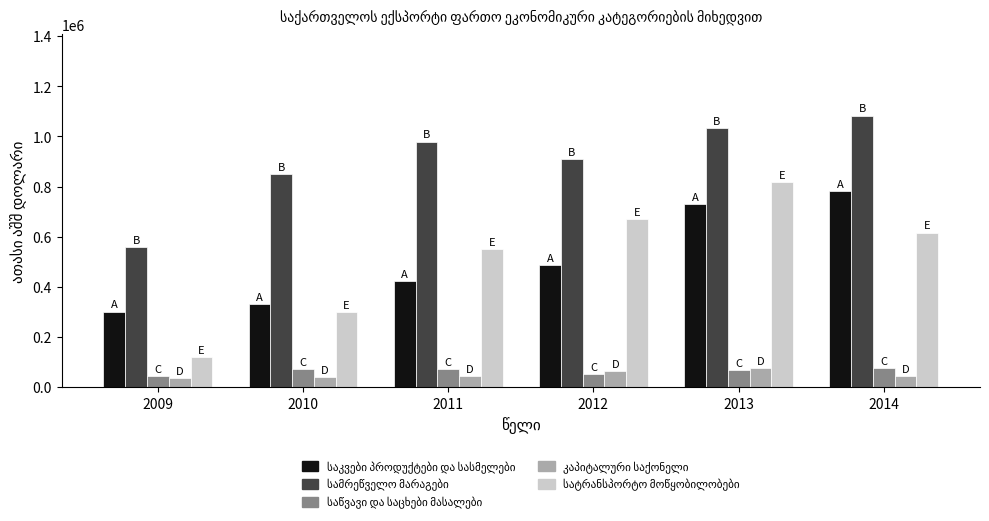

At which category does the chart reach its peak across all series?

2014